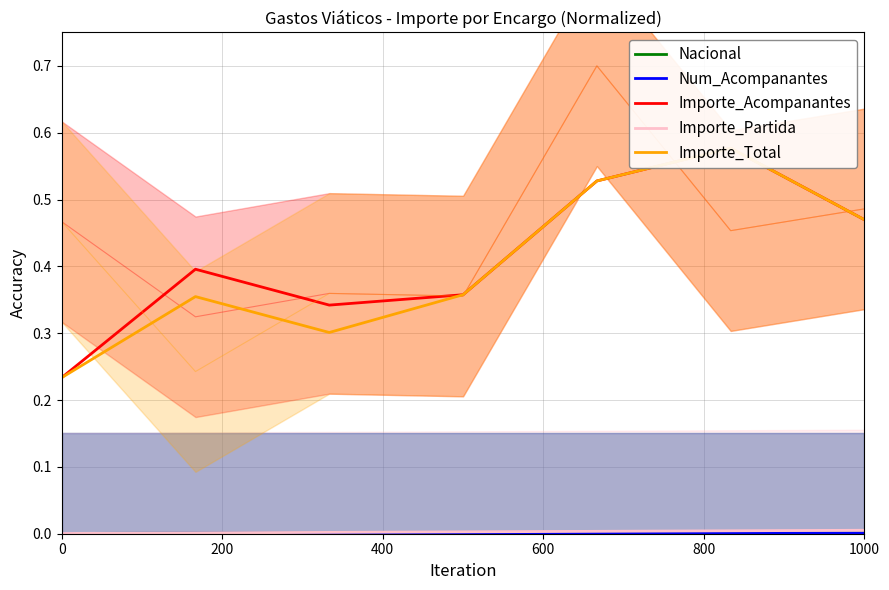

Which has a higher value, 200 or 6?

200